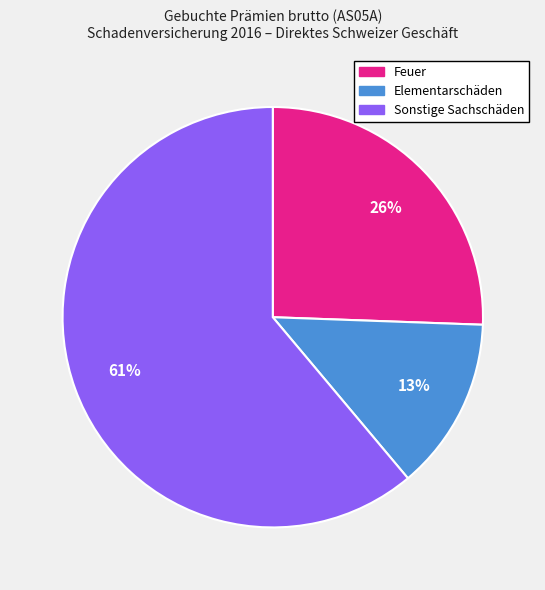

How many segments does this pie chart have?

3